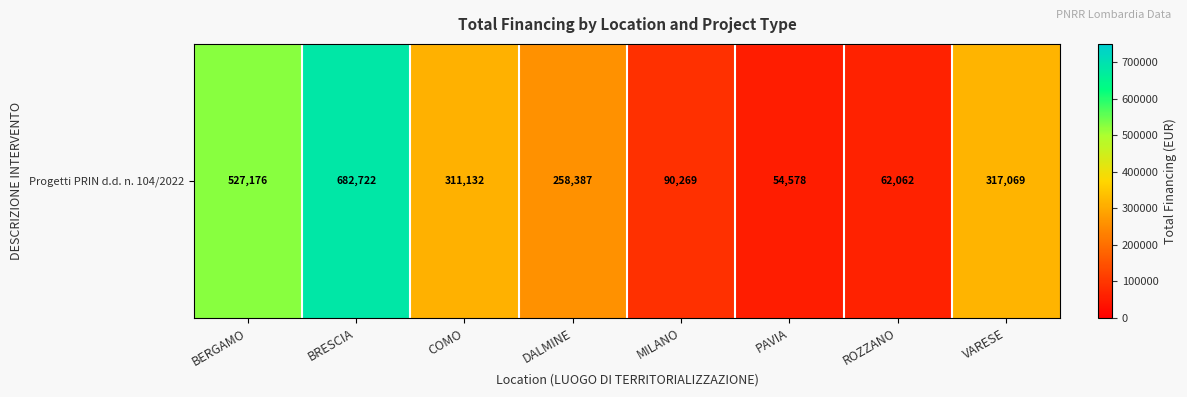

Reading right to left, what are all the values shown in this chart?

317069.1	62062.4	54577.6	90268.6	258386.7	311132.3	682721.6	527175.9